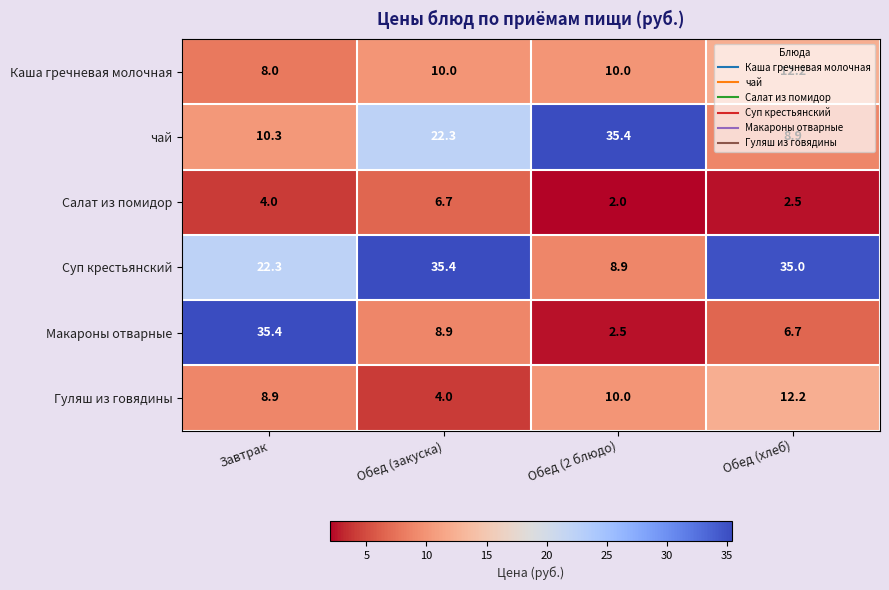

What is the minimum value for Каша гречневая молочная?

8.0